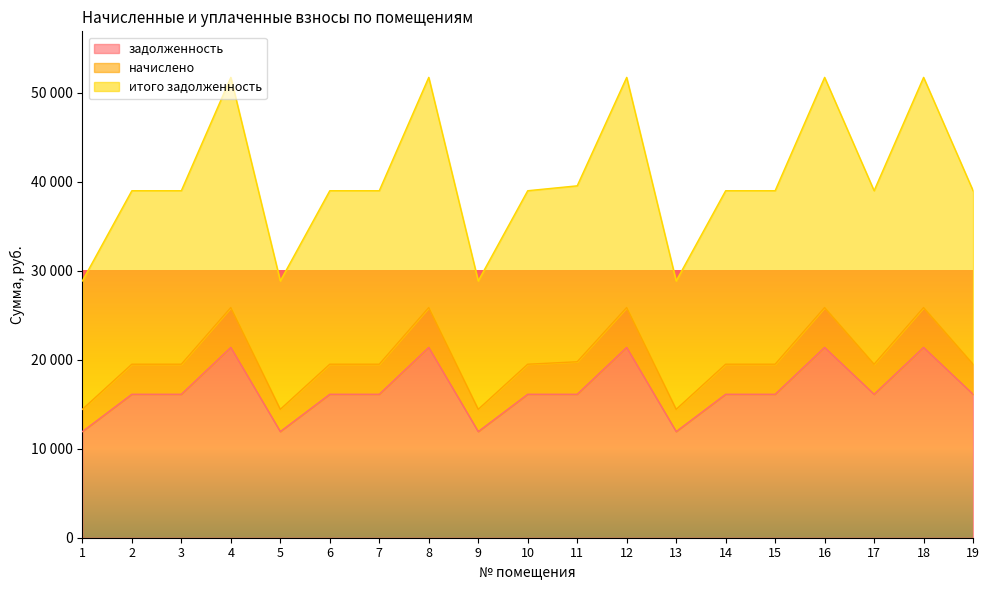

How many lines are shown in the chart?

3